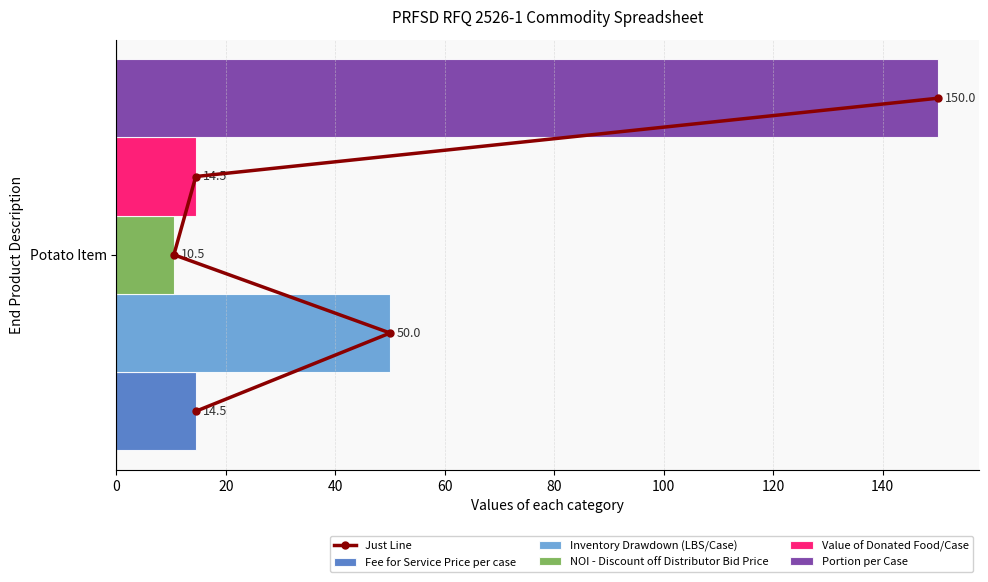

The value at 40 is 0.4. True or false?

False